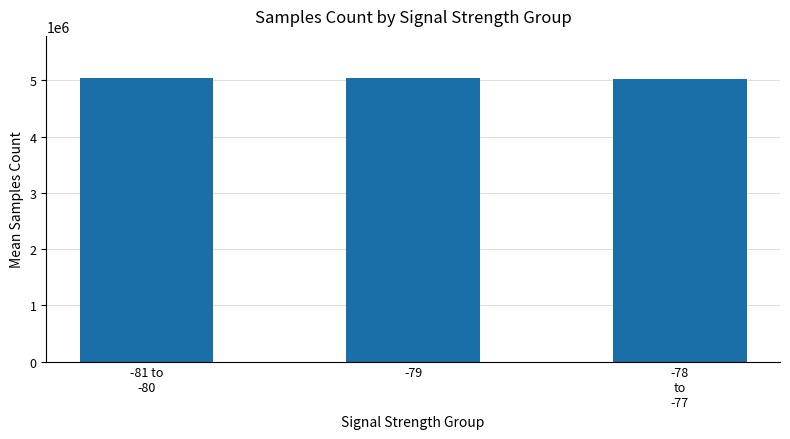

What is the sum of all values?

15101974.6